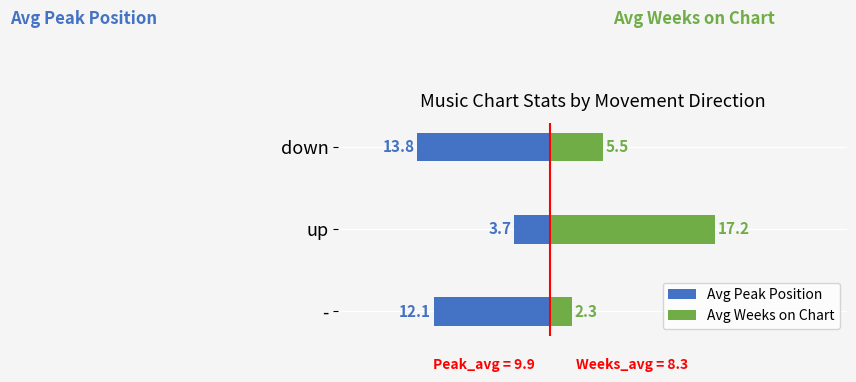

How many distinct data groups are displayed?

2